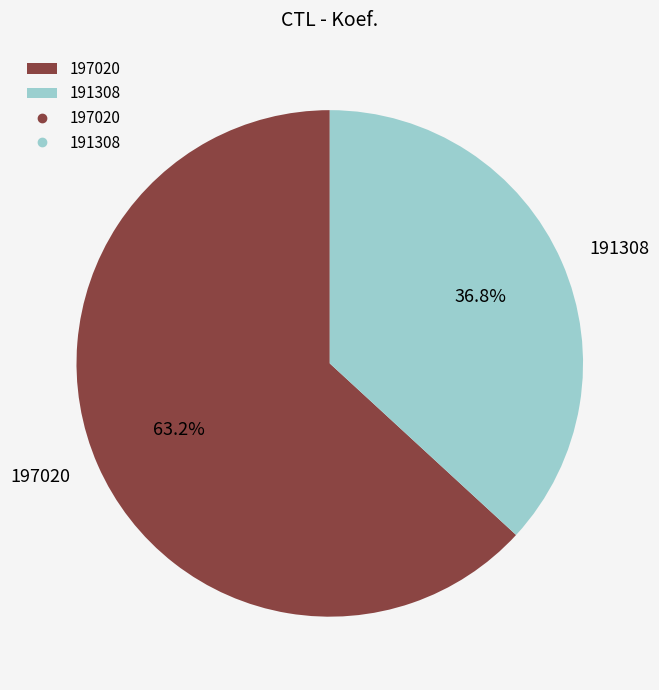

Does 191308 account for over 50% of the chart?

No